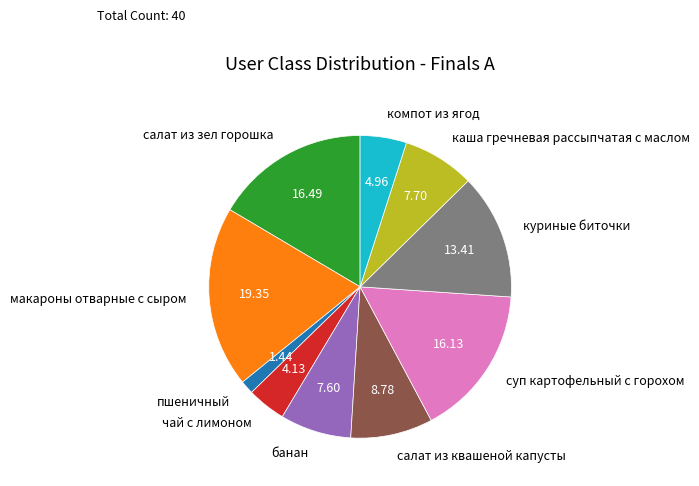

The суп картофельный с горохом slice represents 16% of the pie. True or false?

True